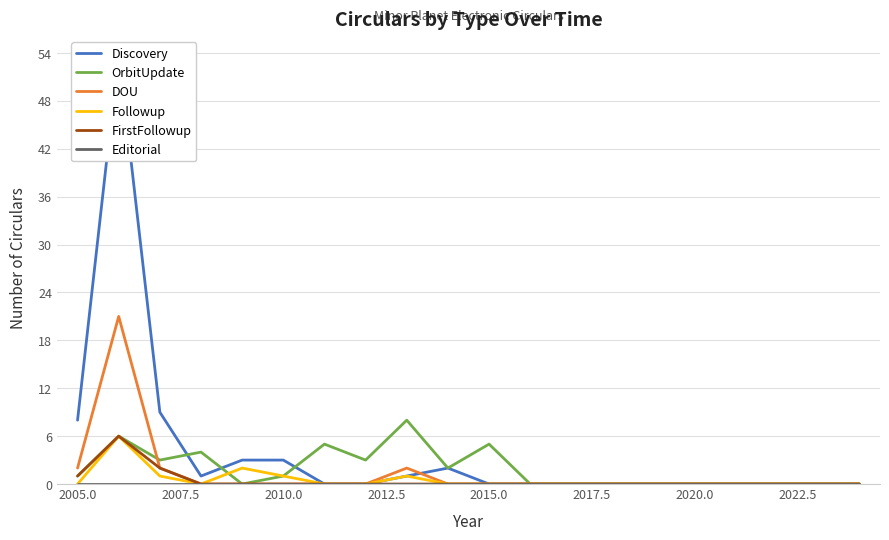

Reading left to right, list all the values displayed in this chart.

Discovery: 8	54	9	1	3	3	0	0	1	2	0	0	0	0	0	0	0	0	0	0
OrbitUpdate: 1	6	3	4	0	1	5	3	8	2	5	0	0	0	0	0	0	0	0	0
DOU: 2	21	2	0	0	0	0	0	2	0	0	0	0	0	0	0	0	0	0	0
Followup: 0	6	1	0	2	1	0	0	1	0	0	0	0	0	0	0	0	0	0	0
FirstFollowup: 1	6	2	0	0	0	0	0	0	0	0	0	0	0	0	0	0	0	0	0
Editorial: 0	0	0	0	0	0	0	0	0	0	0	0	0	0	0	0	0	0	0	0